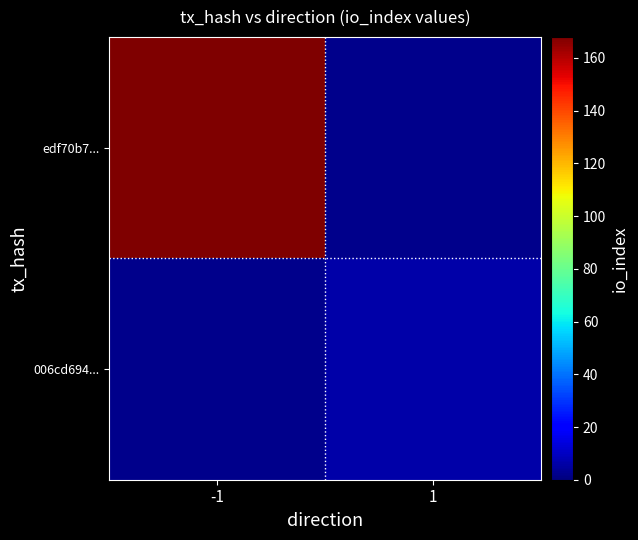

How many categories are shown in the chart?

2